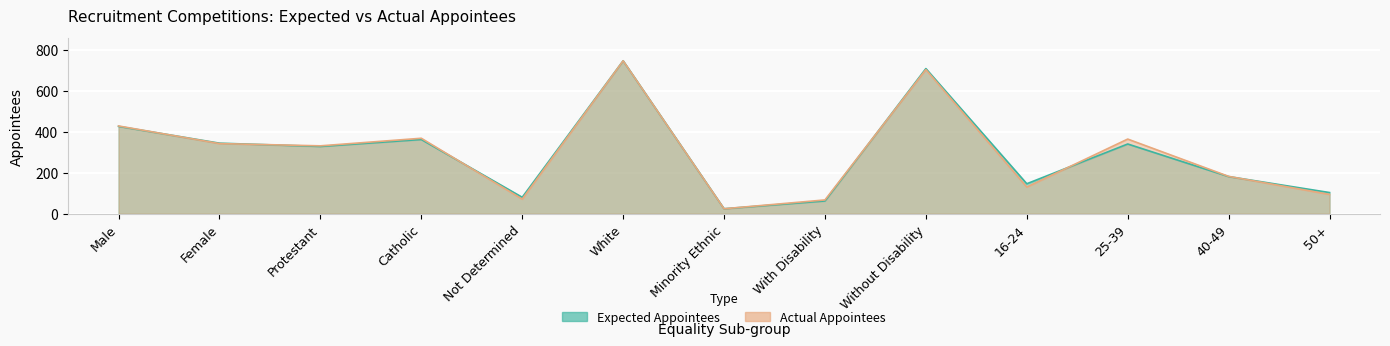

The Expected Appointees series shows 7 at Minority Ethnic. True or false?

False